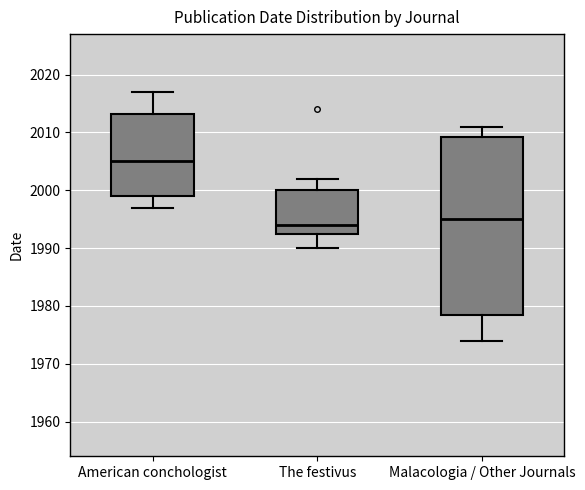

Reading left to right, read every box against the y-axis: the position of its median line, the range the box covers, and the ends of its whiskers. The values are not printed on the chart, so give them approximately, as read against the axis.

American conchologist: median 2005, box 1999 to 2013, whiskers 1997 to 2017
The festivus: median 1994, box 1993 to 2000, whiskers 1990 to 2002
Malacologia / Other Journals: median 1995, box 1979 to 2009, whiskers 1974 to 2011